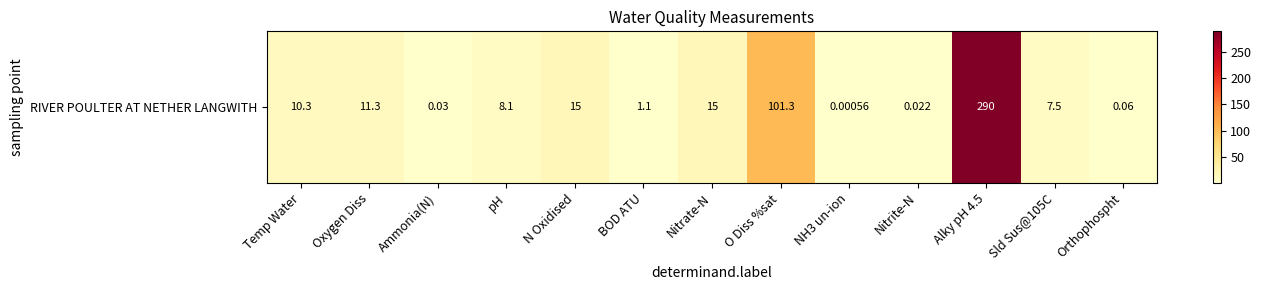

What is the approximate value at pH?

8.1